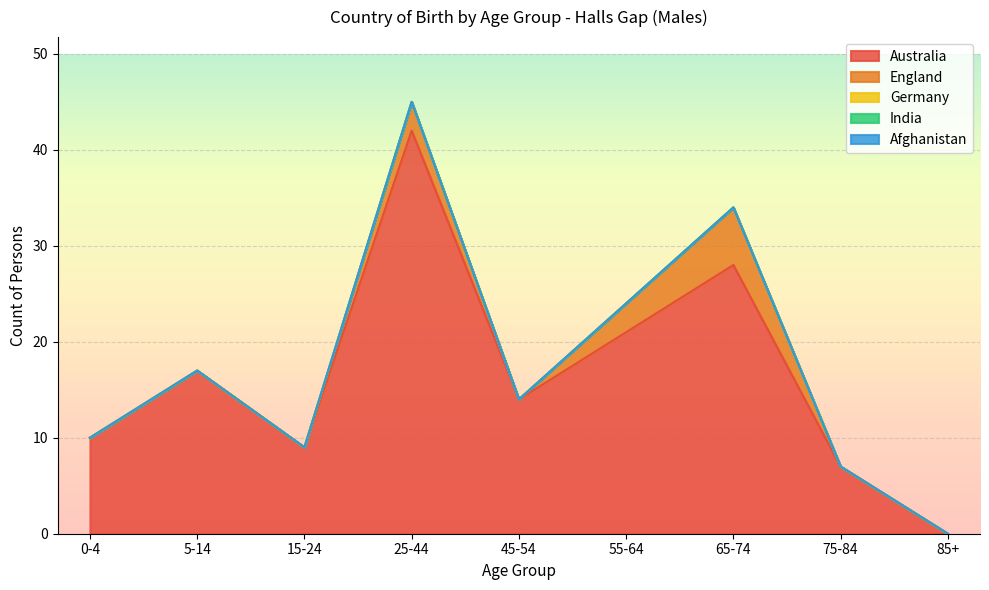

What position from the right is 75-84?

2